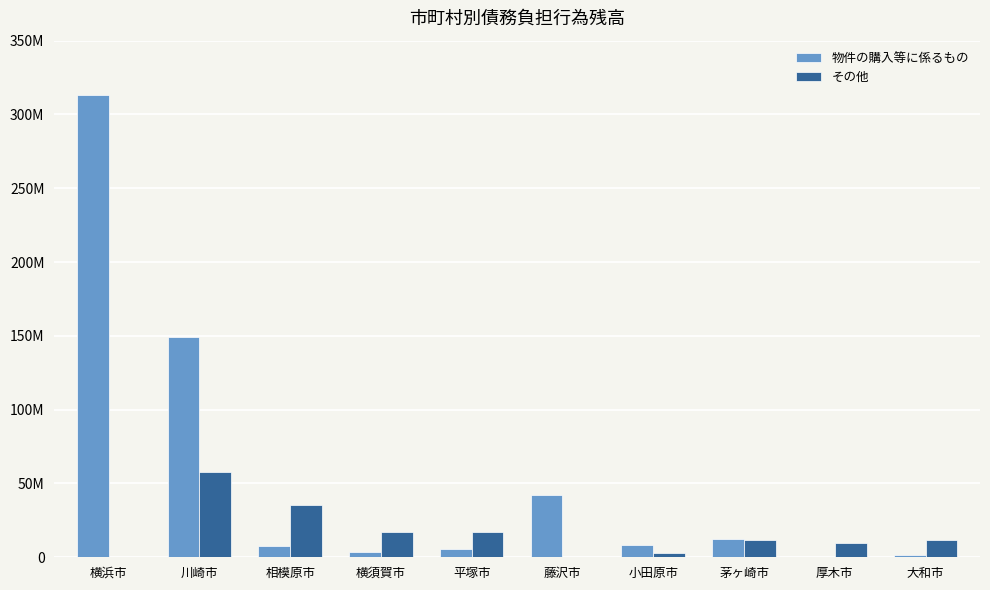

What are all the series names shown in the legend?

物件の購入等に係るもの, その他